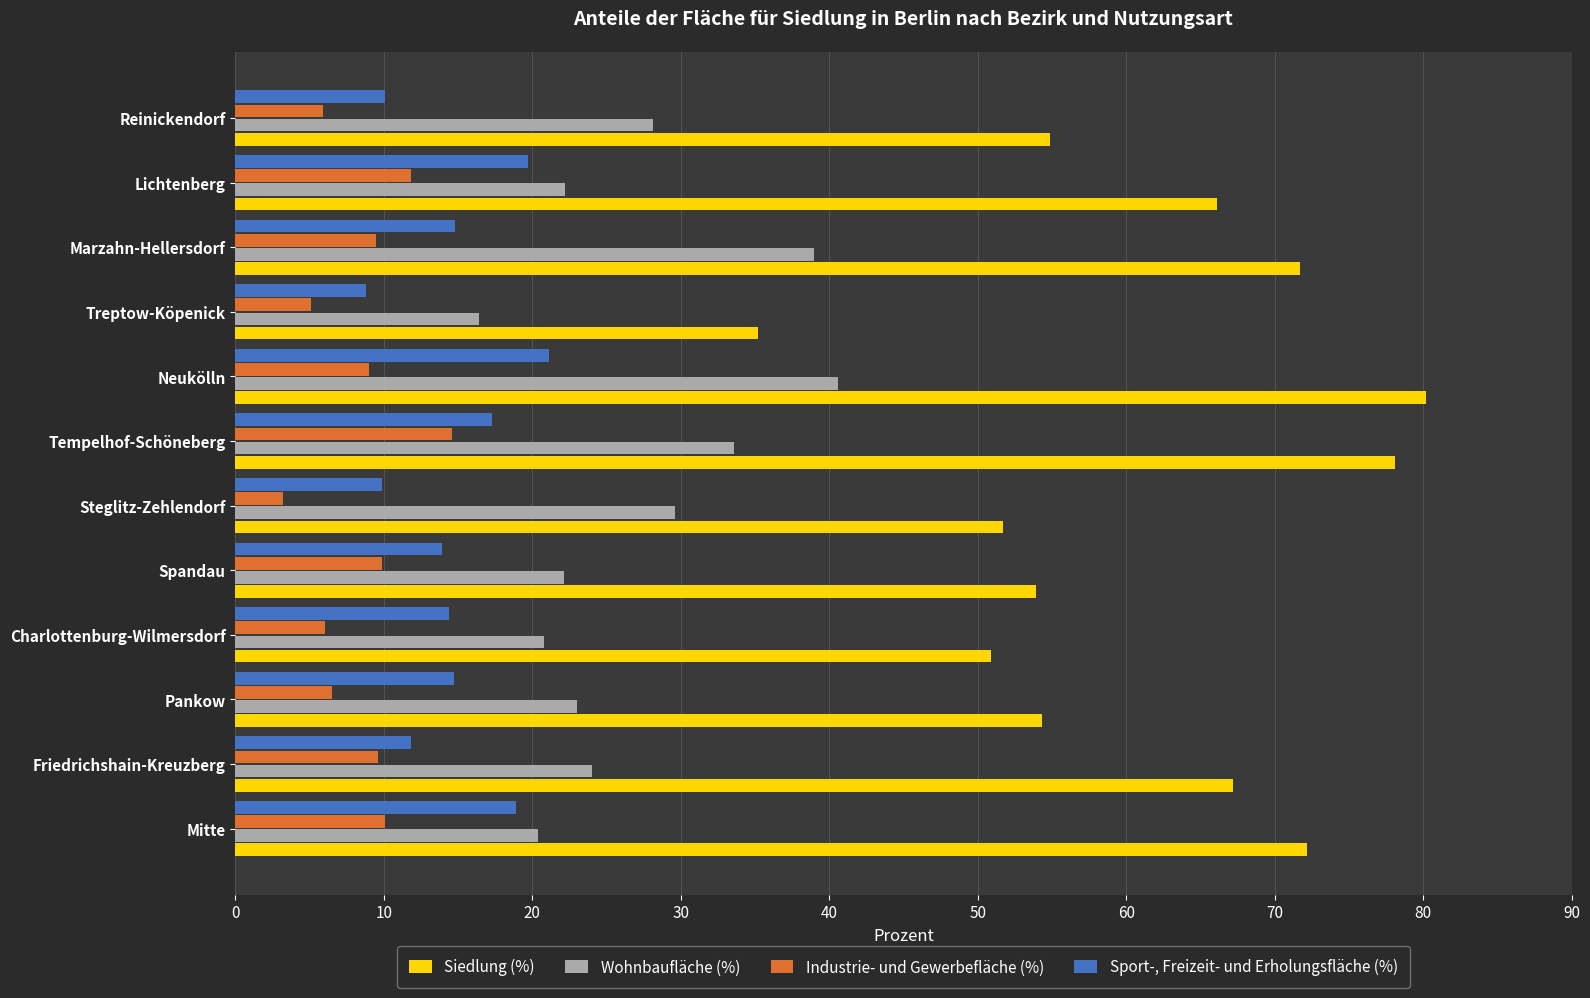

At Charlottenburg-Wilmersdorf, list the series in order from smallest to largest.

Industrie- und Gewerbefläche (%), Sport-, Freizeit- und Erholungsfläche (%), Wohnbaufläche (%), Siedlung (%)